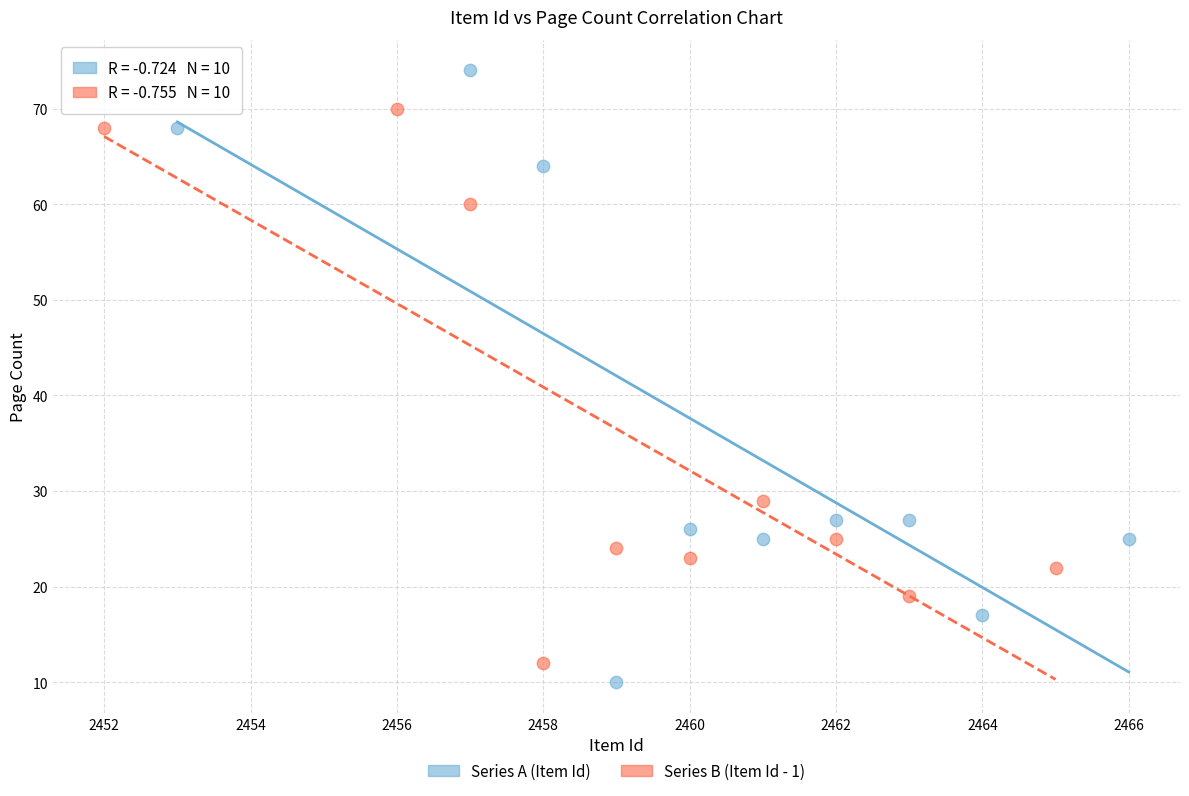

What are all the series names shown in the legend?

Series A (Item Id), Series B (Item Id - 1)